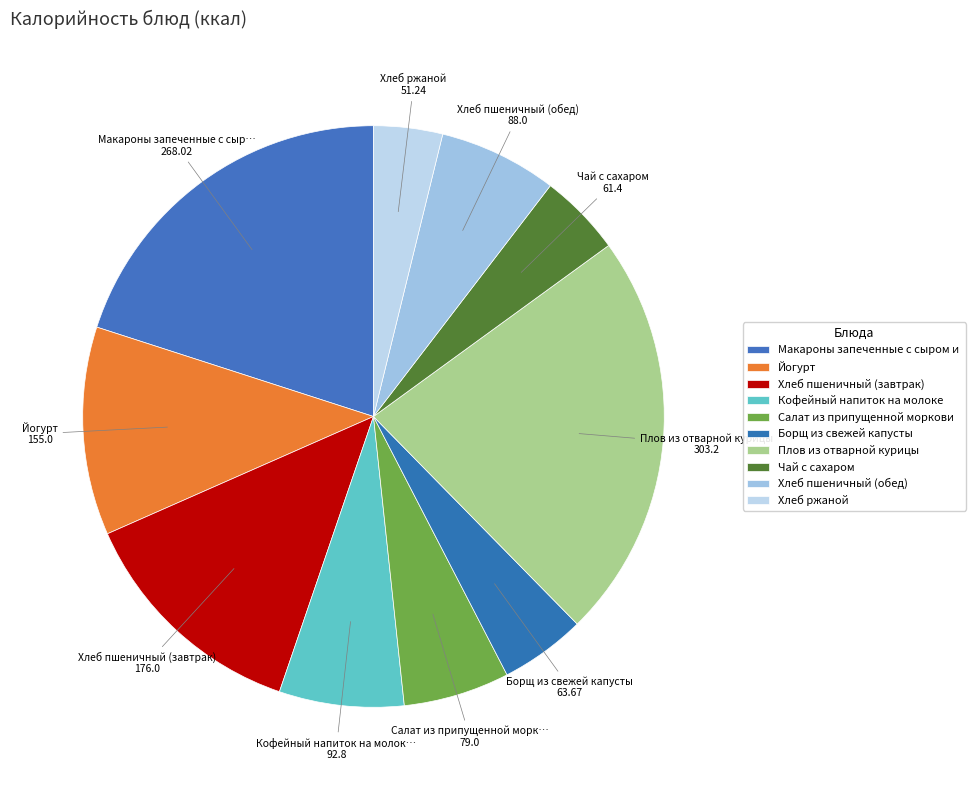

How many slices are in this pie chart?

10